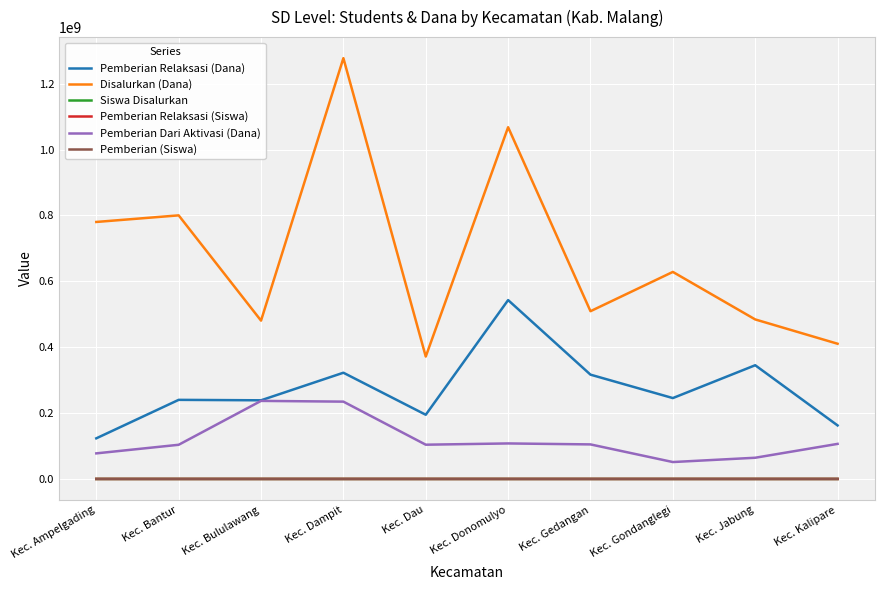

Which series has the widest spread of values?

Disalurkan (Dana)